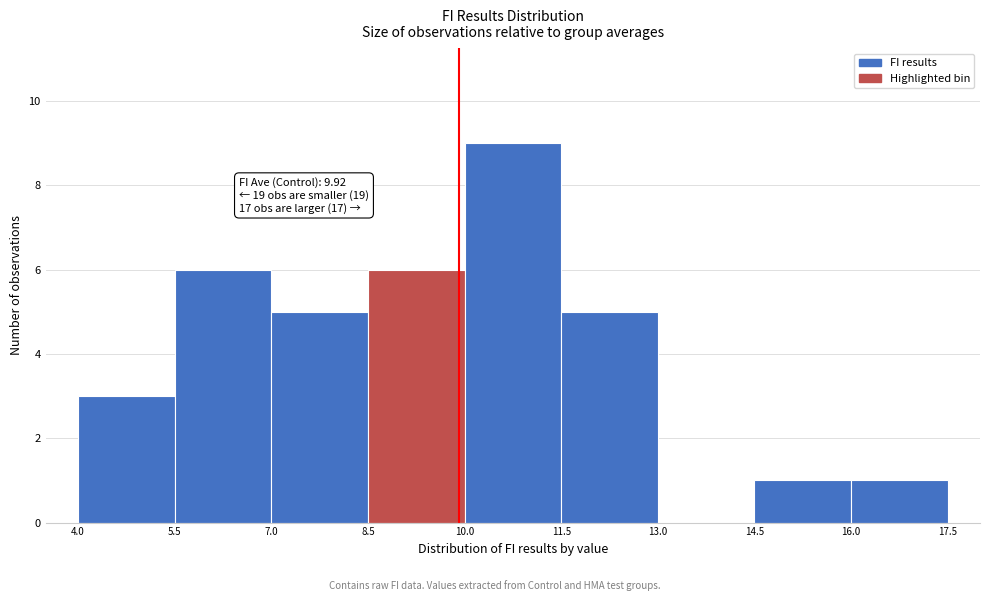

Which range on the x-axis has the tallest bar?

10.0 to 11.5